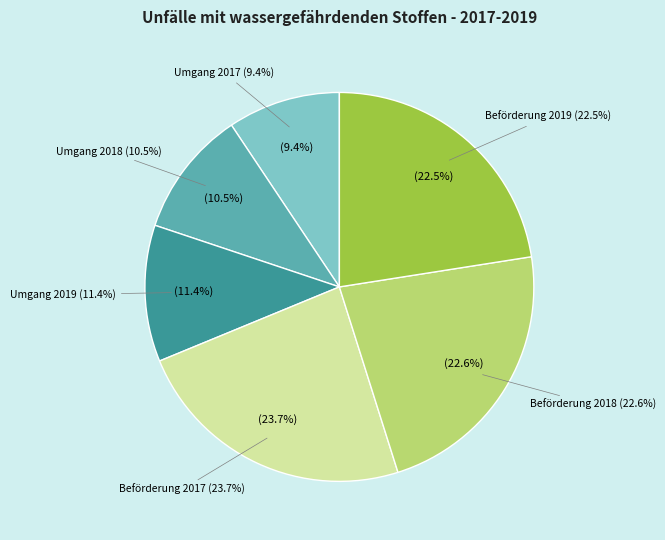

Is the sum of Unfälle bei der Beförderung (2019) and Unfälle beim Umgang (2018) greater than half?

No